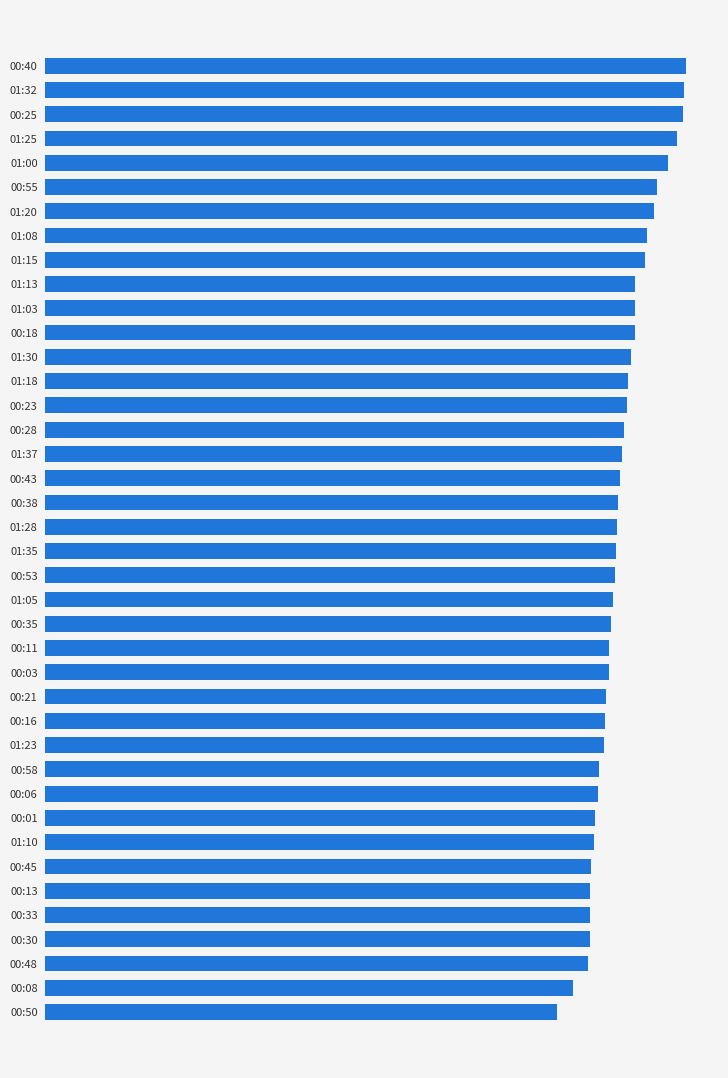

Are the bars horizontal?

Yes